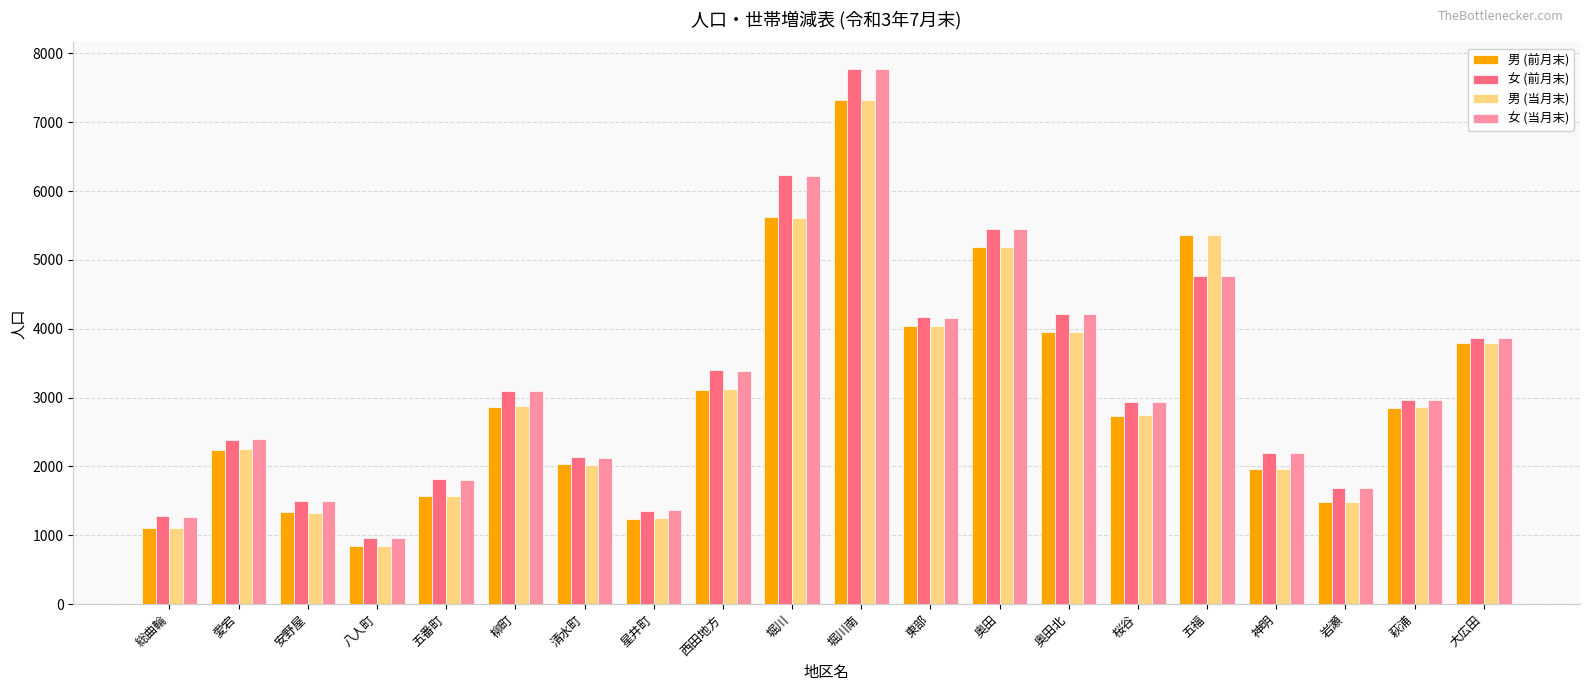

What position from the left is 愛宕?

2